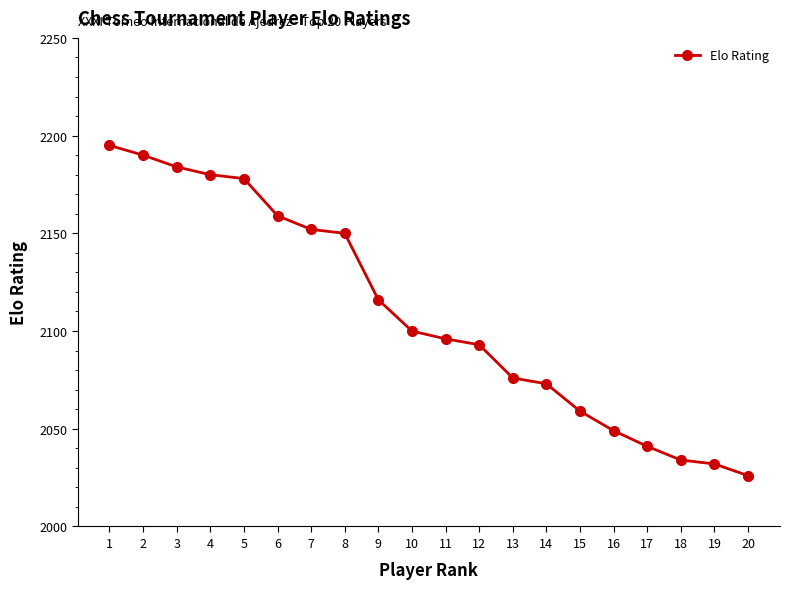

Which label corresponds to the smallest value in the chart?

20